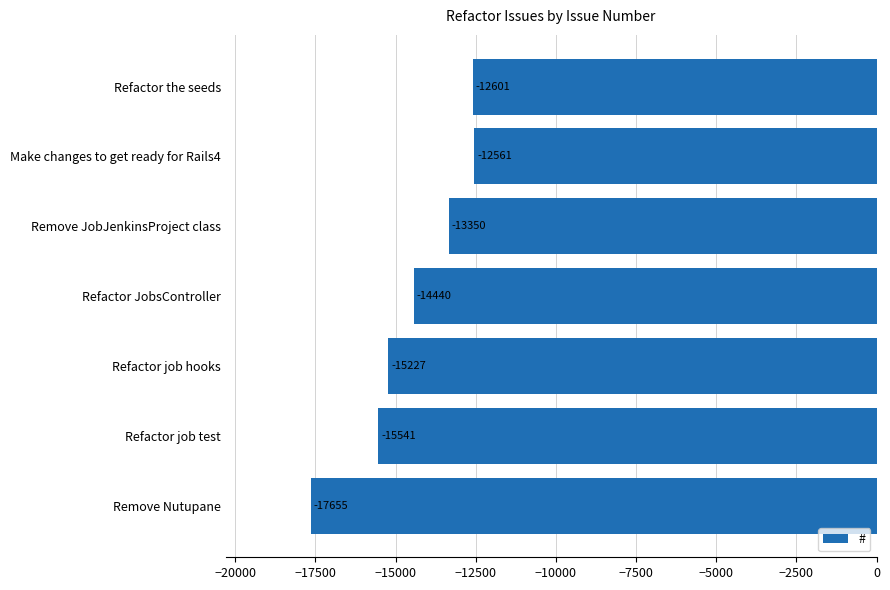

Reading bottom to top, list all the values displayed in this chart.

-17655	-15541	-15227	-14440	-13350	-12561	-12601